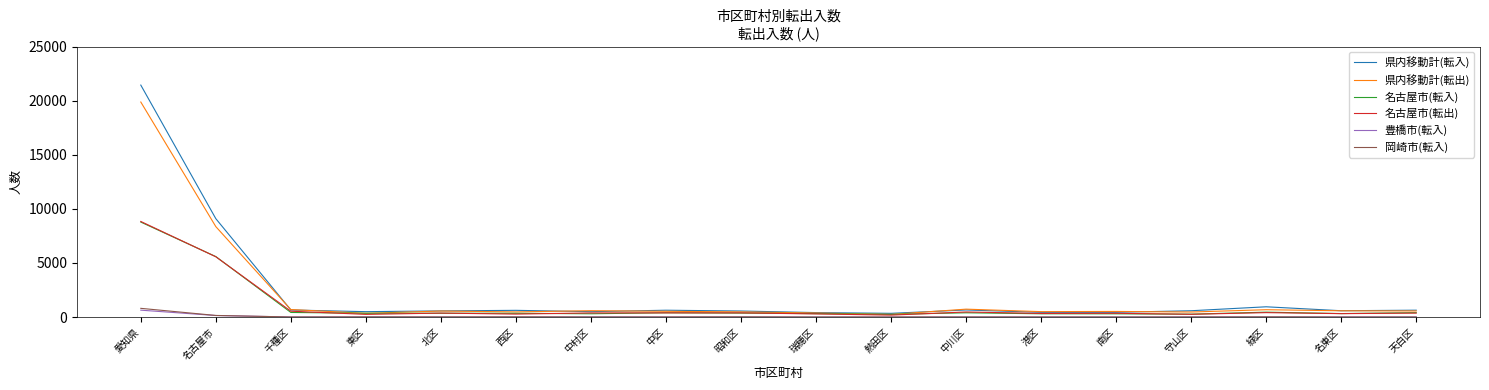

What is the average value of the 名古屋市(転出) series?

1110